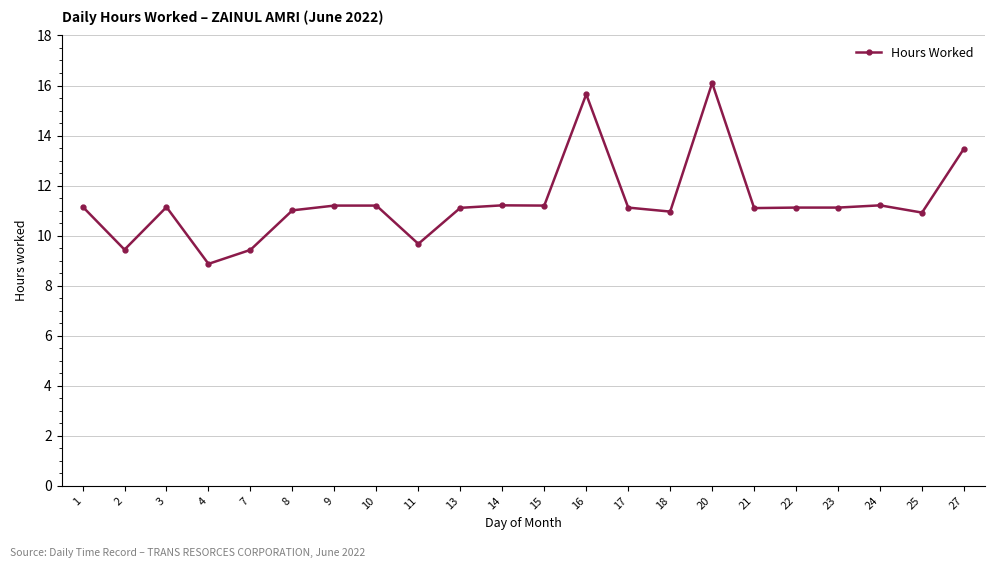

What is the smallest value displayed?

8.9